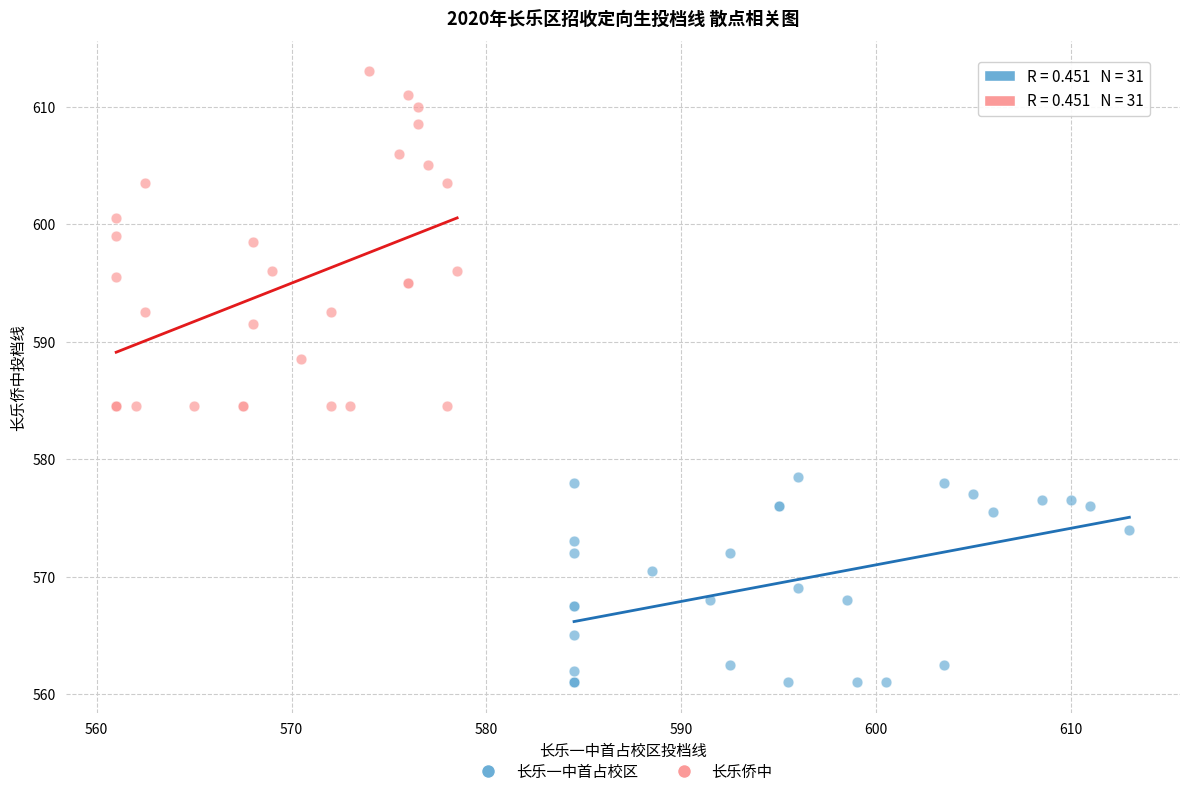

Which series has the widest spread of Y values?

长乐侨中